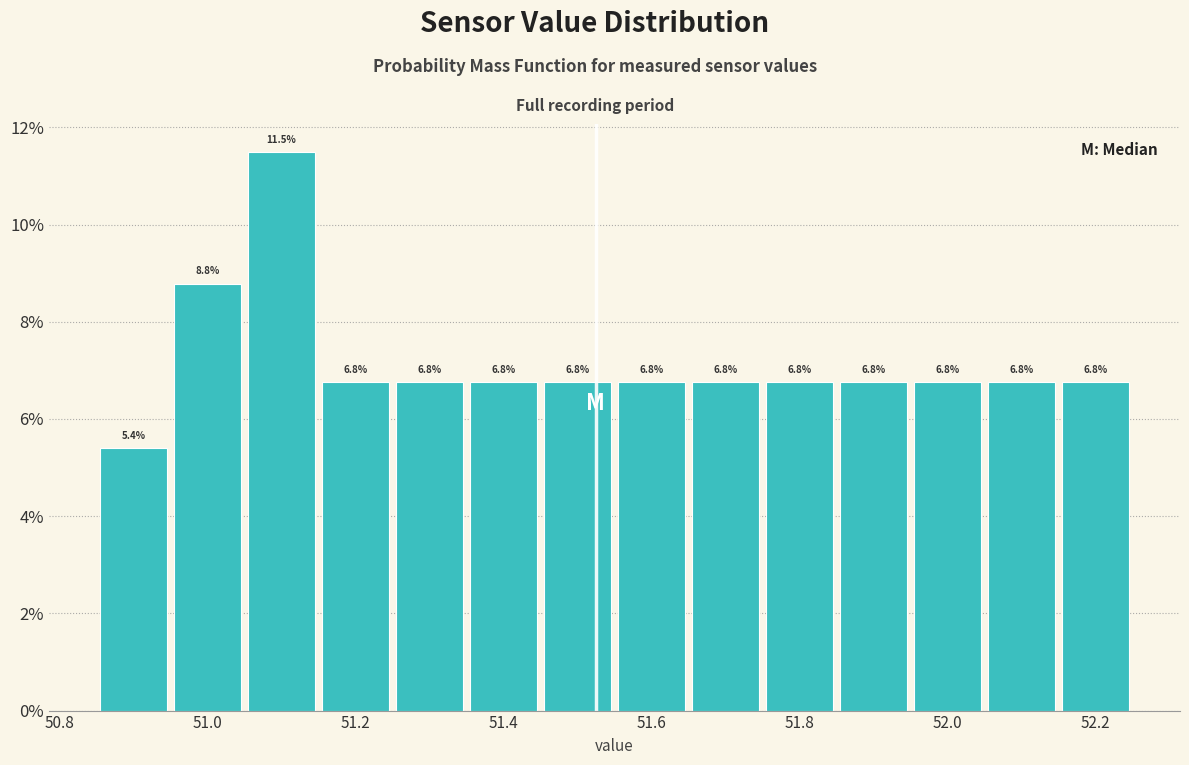

Which range on the x-axis has the tallest bar?

51.05 to 51.15